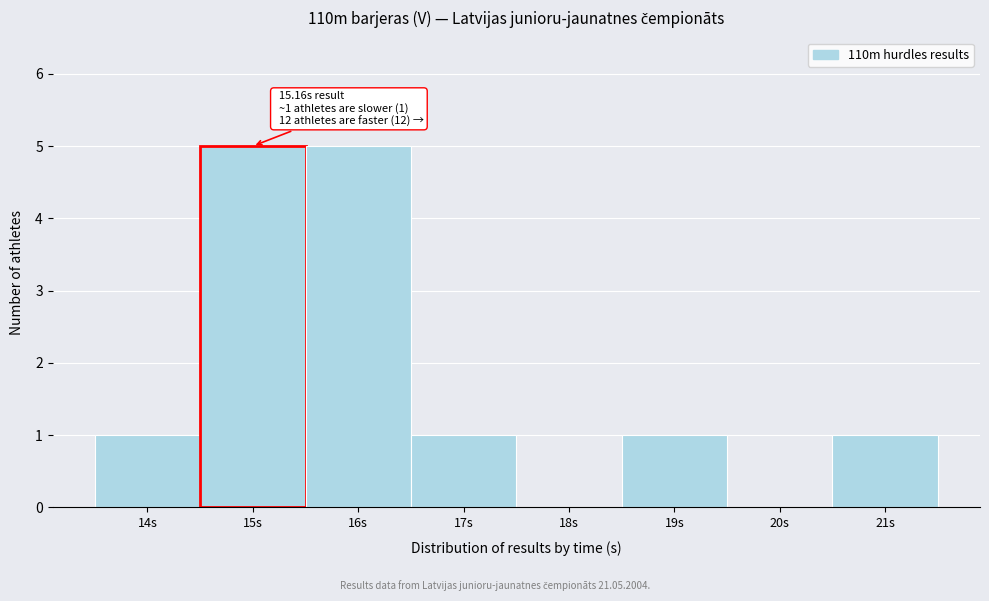

Reading left to right, what are all the values shown in this chart?

14s=1	15s=5	16s=5	17s=1	18s=0	19s=1	20s=0	21s=1